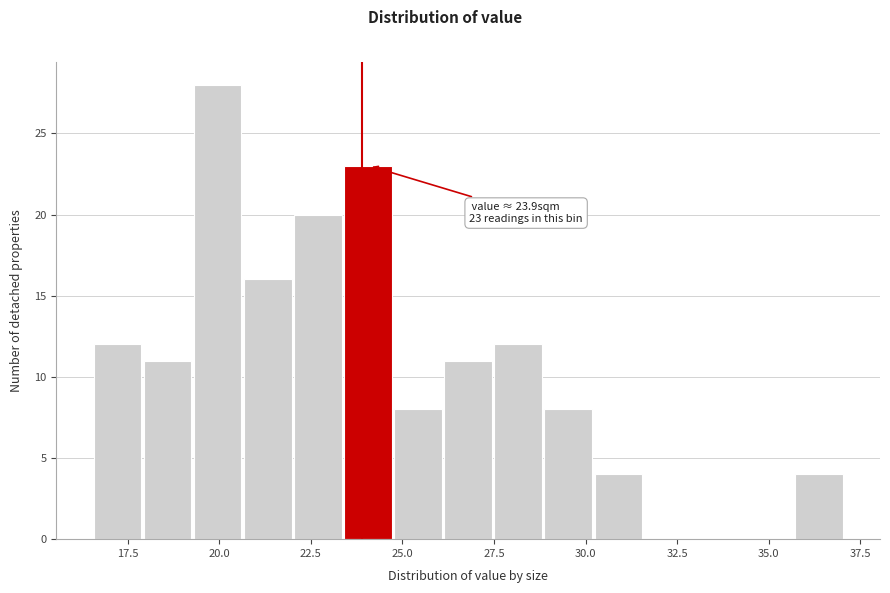

Around what value on the x-axis is the tallest bar? Give the approximate position of its centre, as read against the axis.

20.0